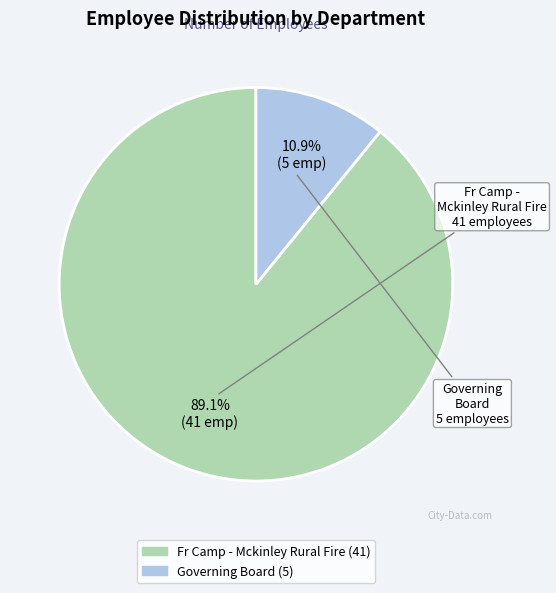

How many segments does this pie chart have?

2